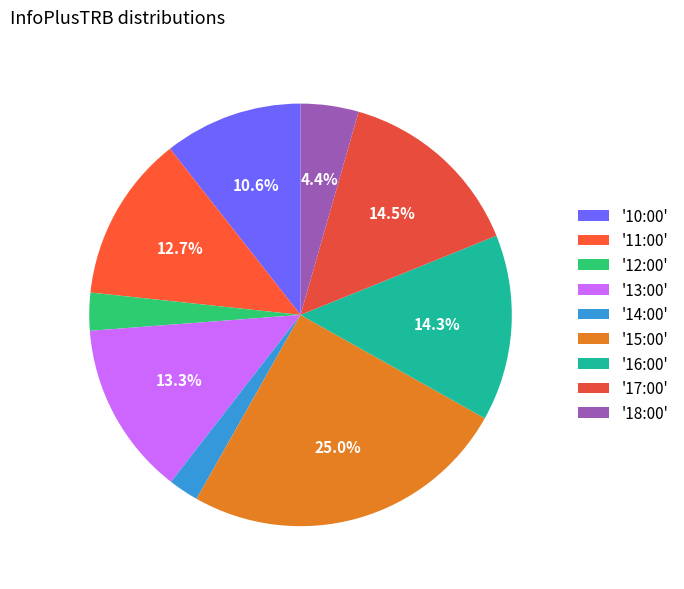

How many slices are in this pie chart?

9